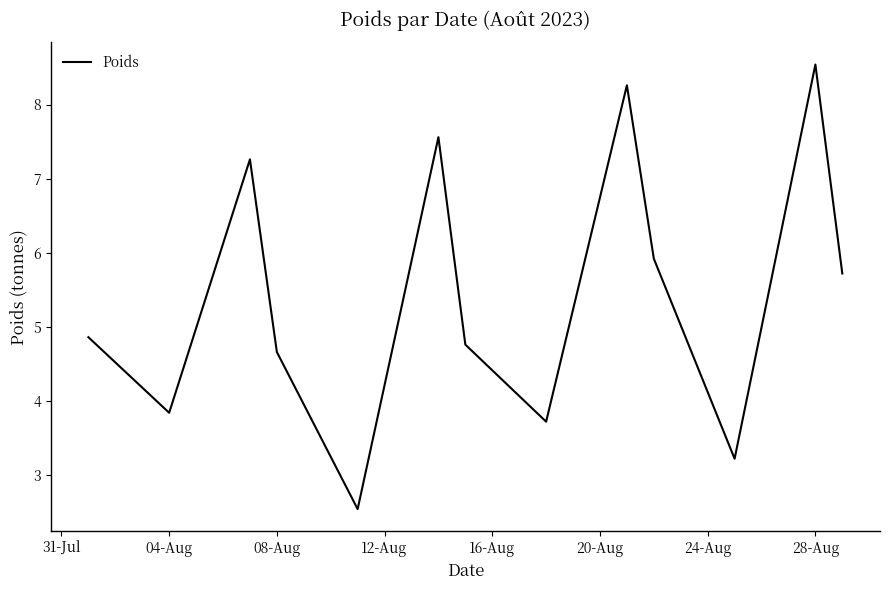

What is the greatest value displayed?

8.5